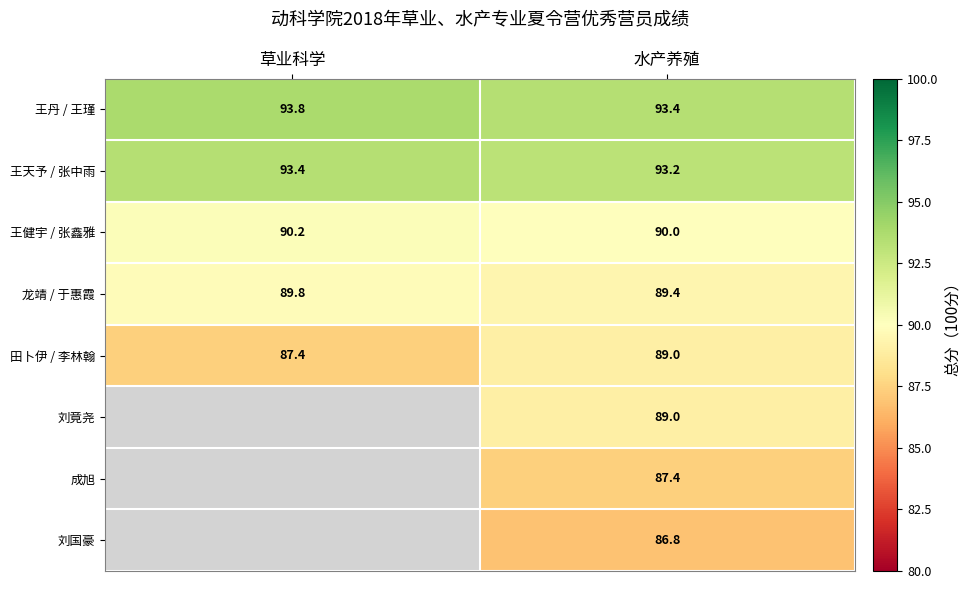

At how many categories does at least one series exceed 90?

2